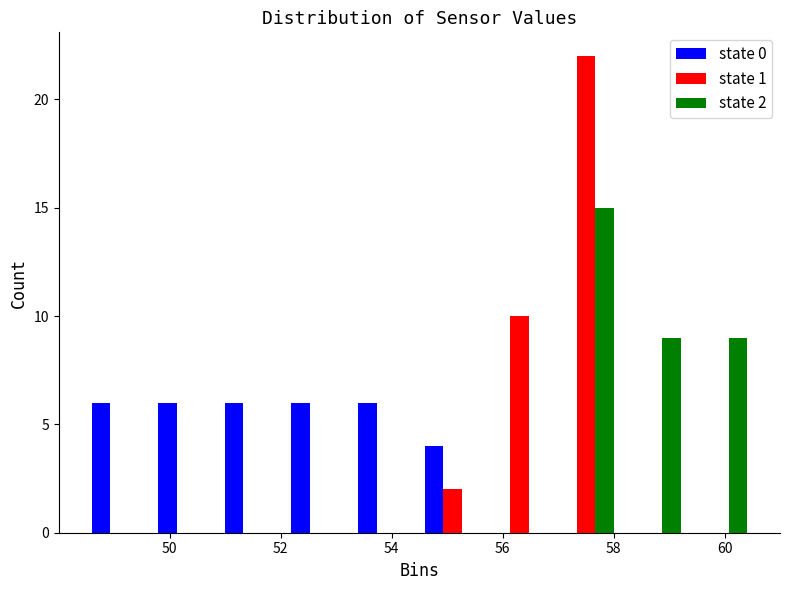

In the state 1 series, which range on the x-axis has the tallest bar?

56.9 to 58.1